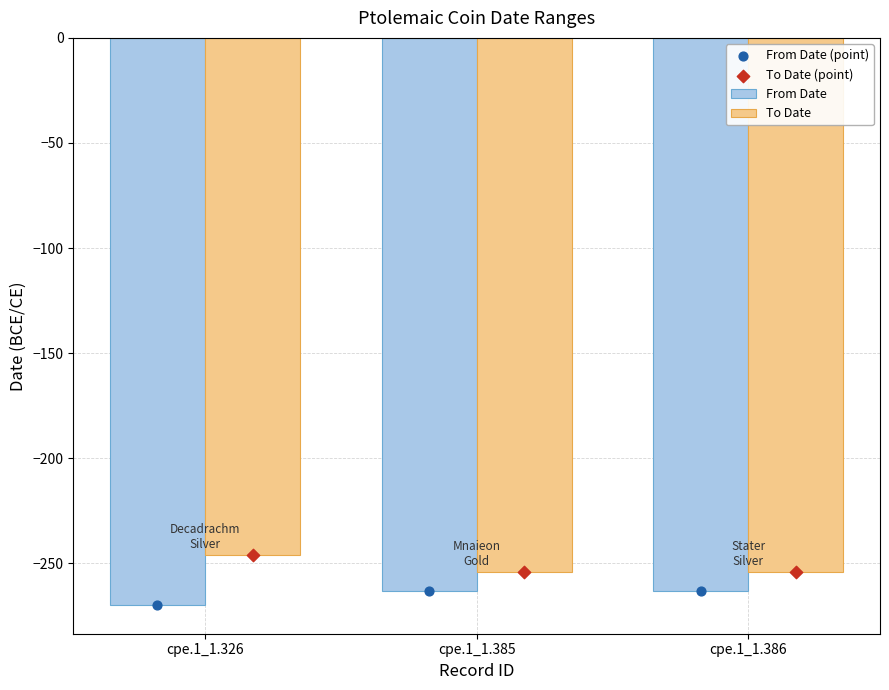

Which series has the largest Y range (max minus min)?

To Date